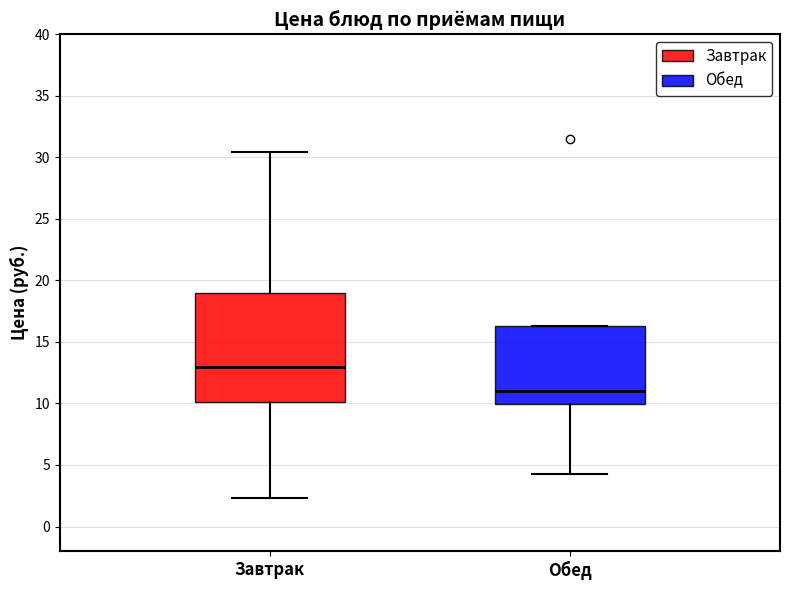

Reading left to right, read every box against the y-axis: the position of its median line, the range the box covers, and the ends of its whiskers. The values are not printed on the chart, so give them approximately, as read against the axis.

Завтрак: median 13.0, box 10.0 to 19.0, whiskers 2.5 to 30.5
Обед: median 11.0, box 10.0 to 16.5, whiskers 4.5 to 16.5